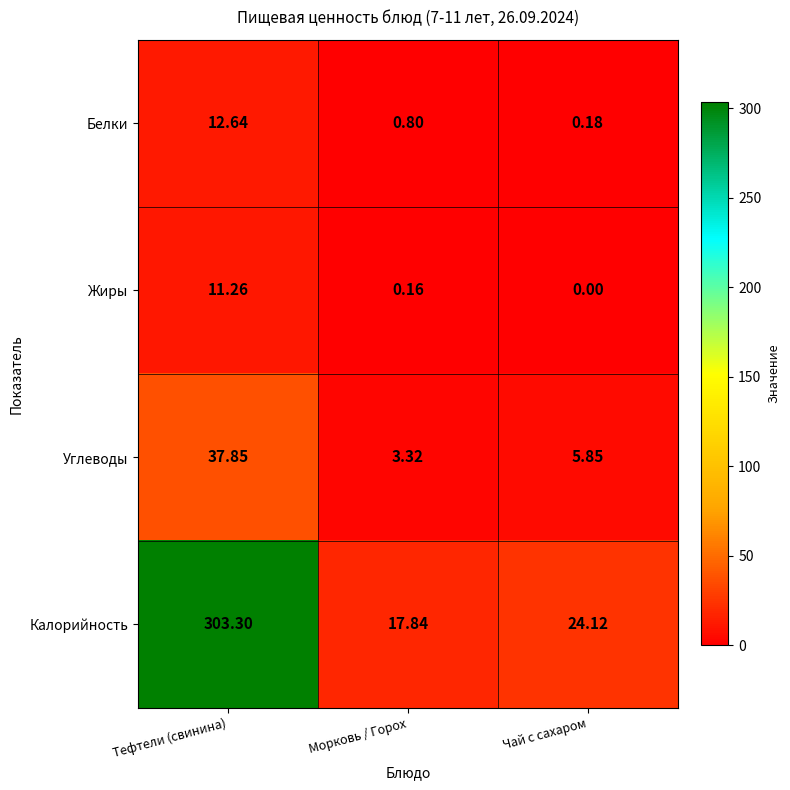

At which label does Углеводы first exceed 5?

Тефтели (свинина)